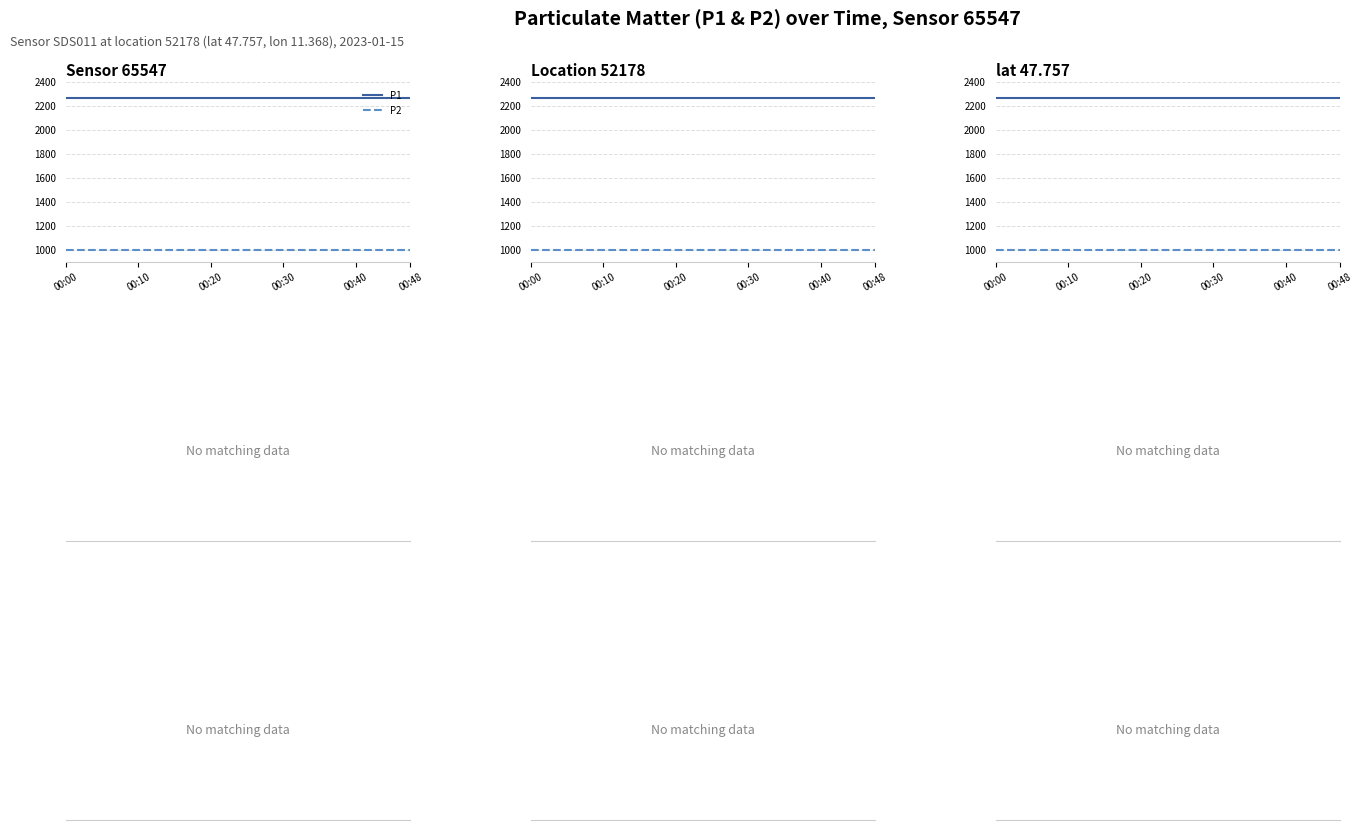

Which category has the highest value across all series?

00:00